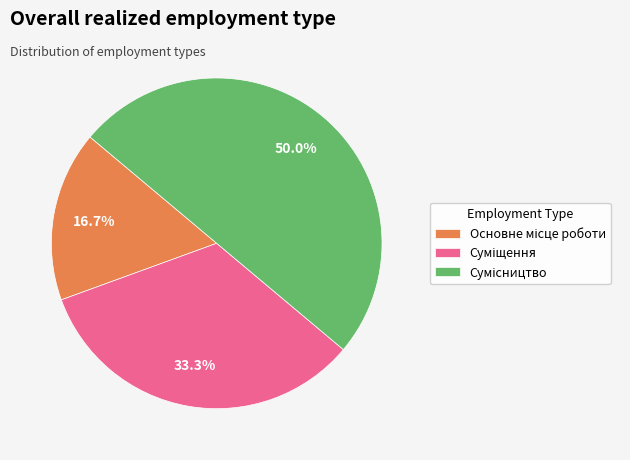

Count the number of slices in the pie.

3